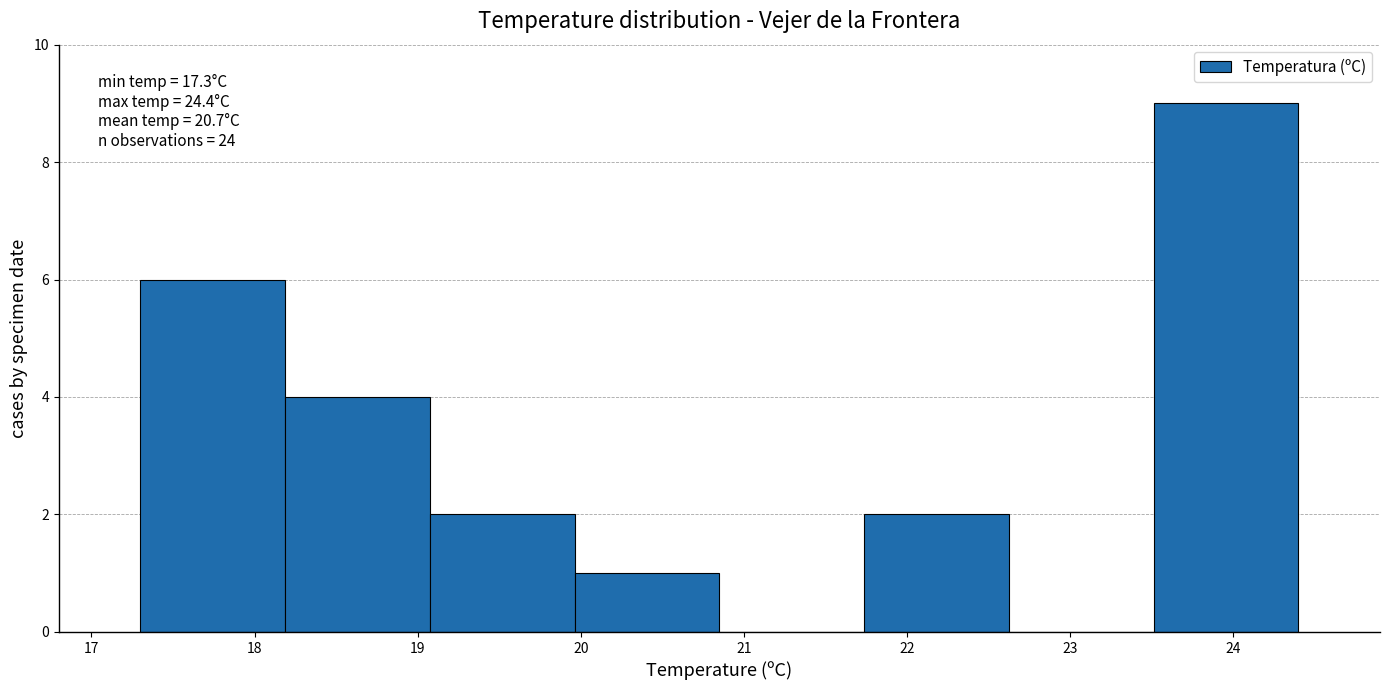

Which range on the x-axis has the tallest bar?

23.5 to 24.4